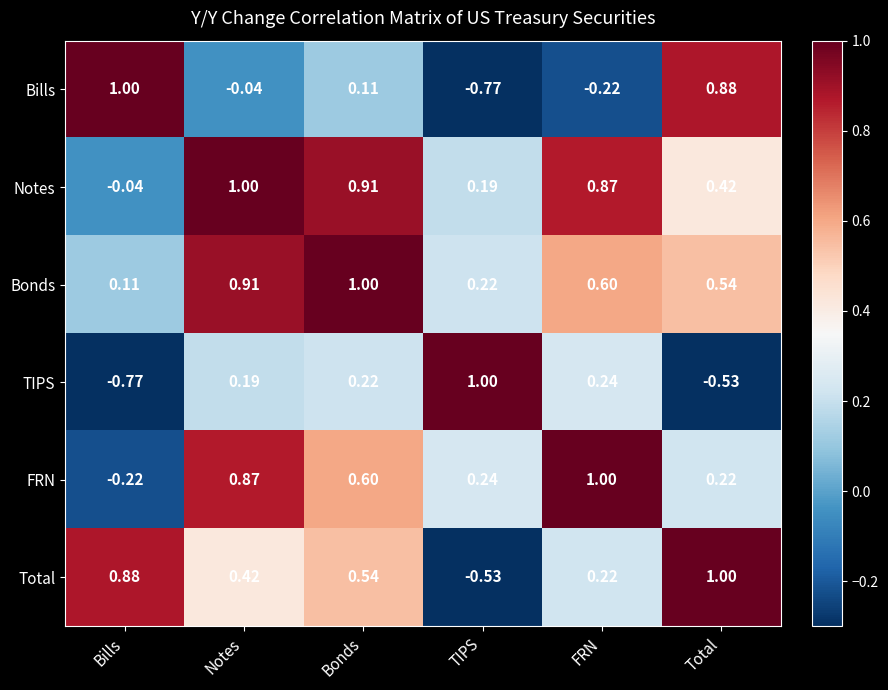

At TIPS, list the series in order from largest to smallest.

TIPS, FRN, Bonds, Notes, Total, Bills